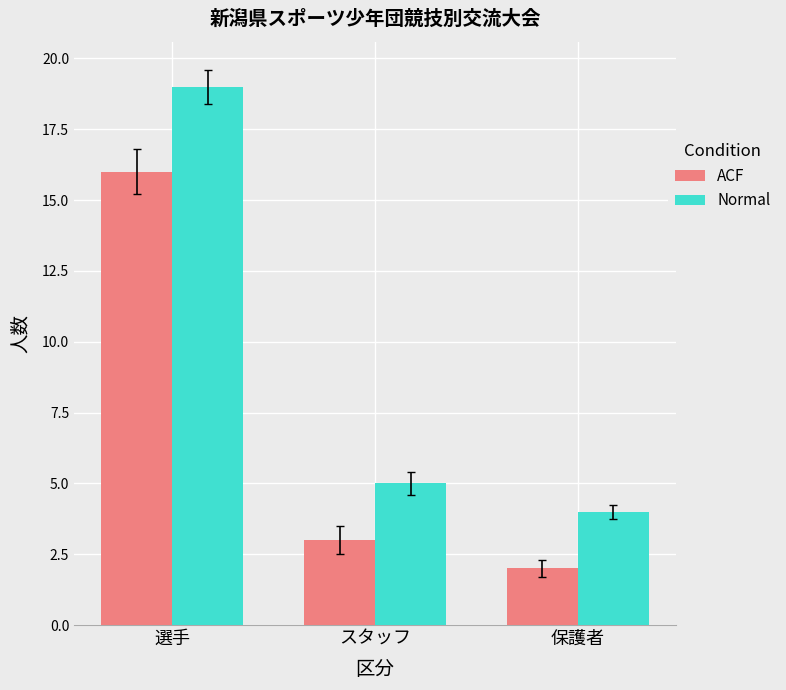

What is the maximum value shown in the chart?

19